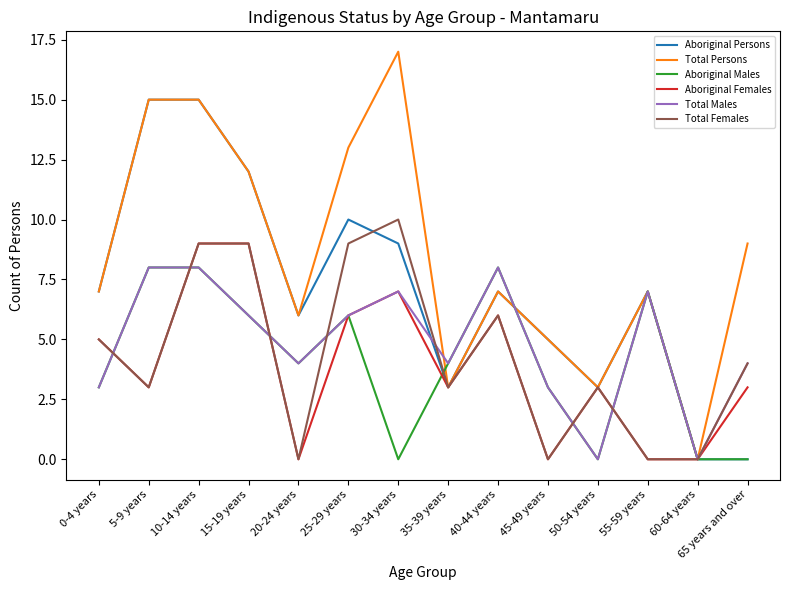

True or false: Aboriginal Persons has more than 2 points higher than both neighbors.

True